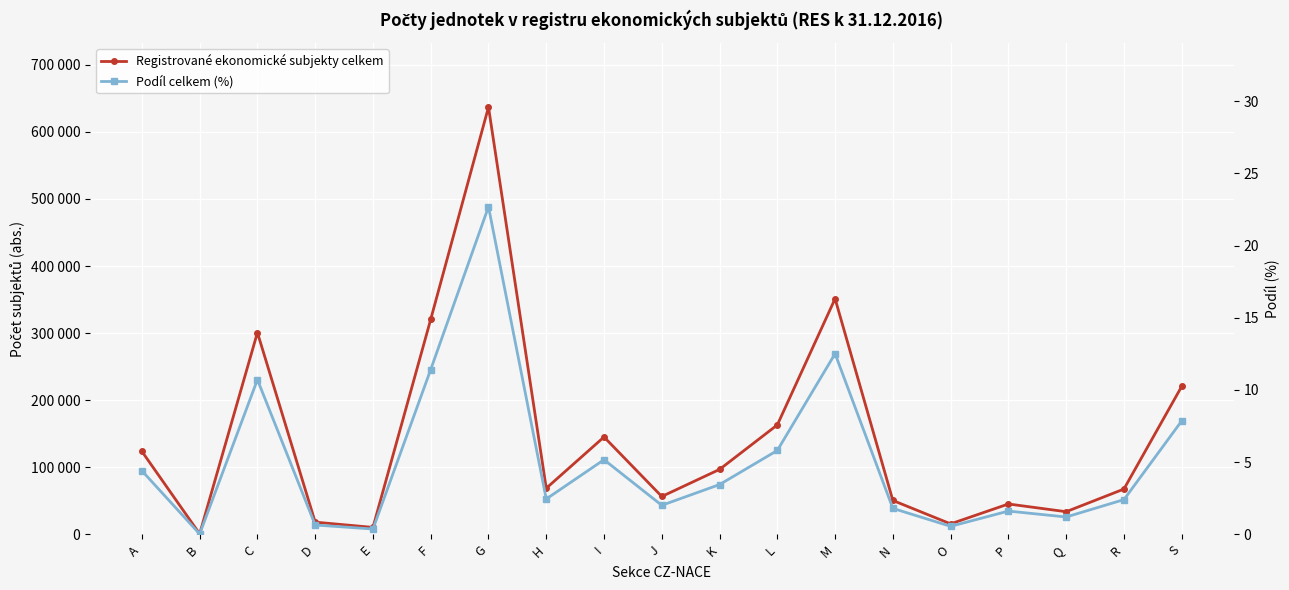

Is it true that Registrované ekonomické subjekty celkem equals 10382.0 at E?

True